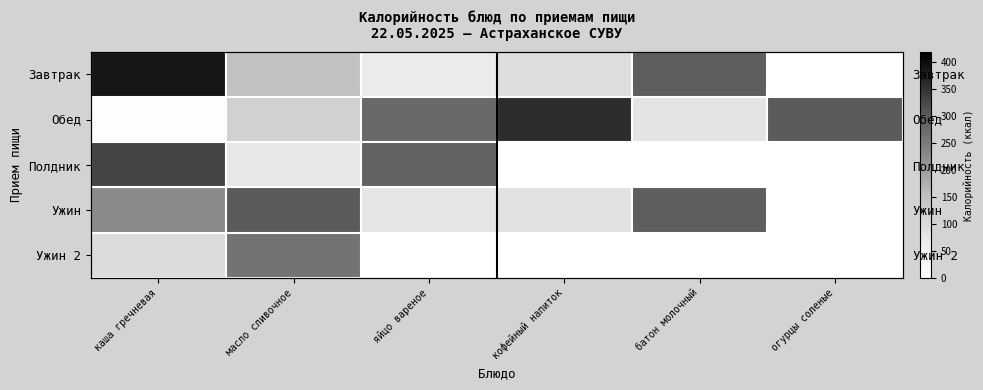

What is the maximum value shown in the chart?

388.1